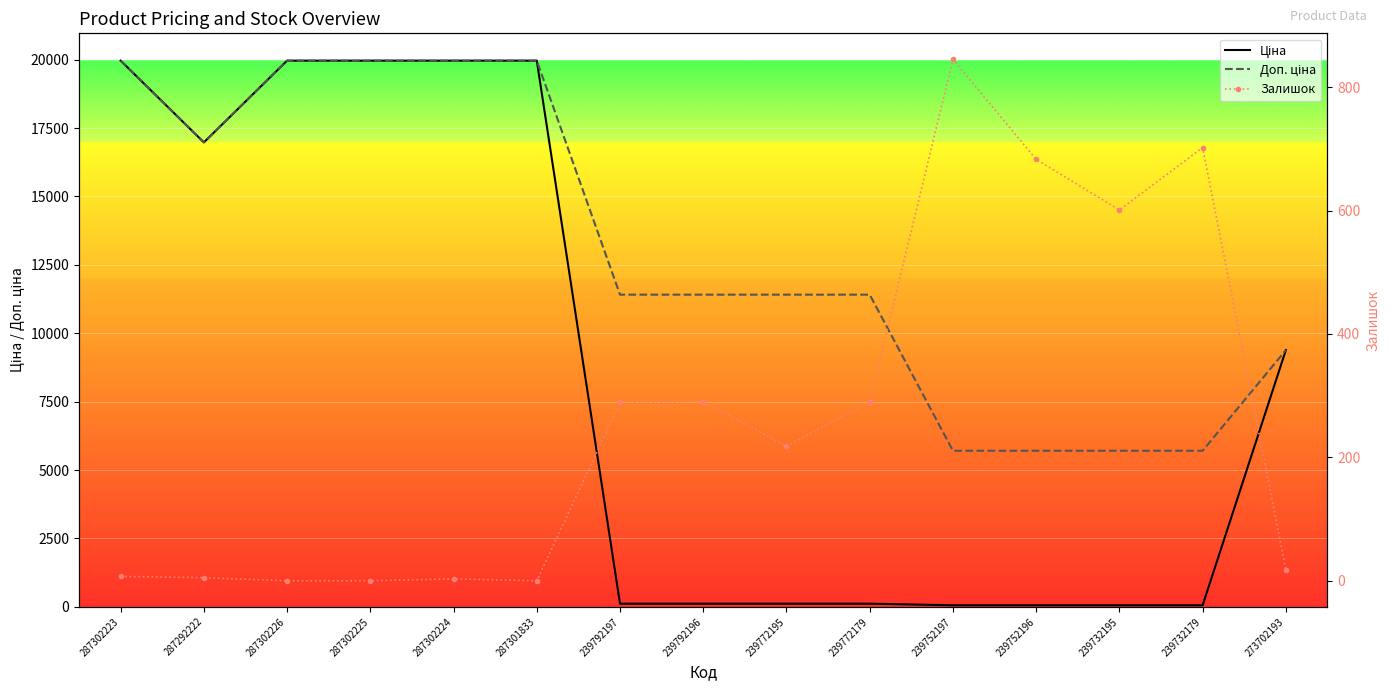

At which label is Доп. ціна closest to 12834?

239792197